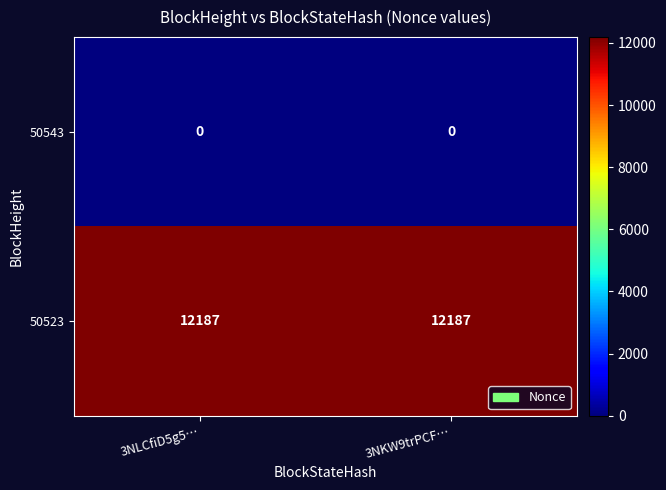

Rank the series by their maximum value, from lowest to highest.

50543, 50523